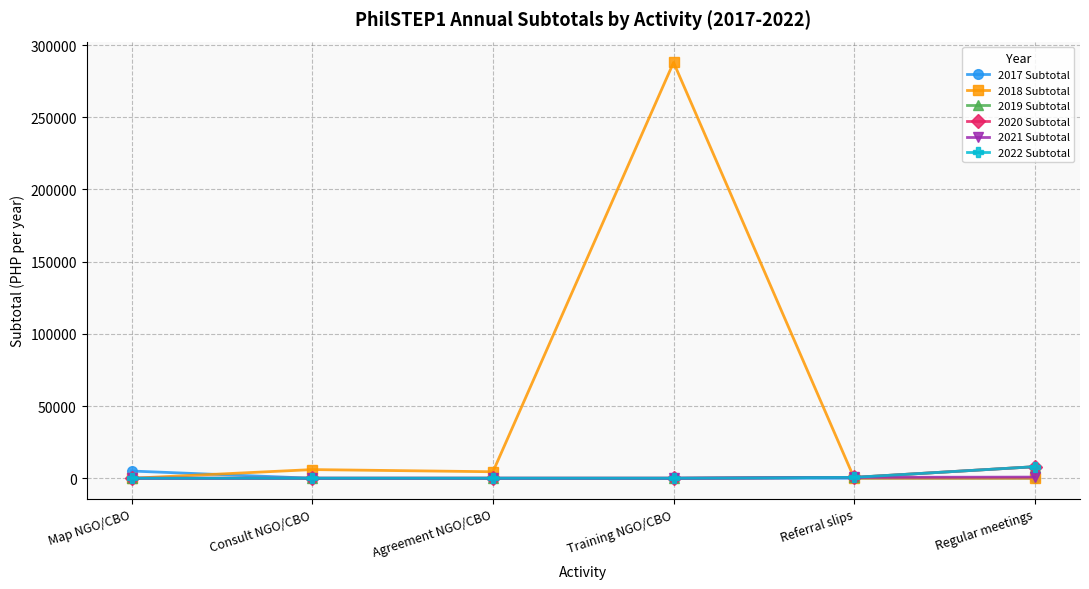

Does the chart display data point markers on the line(s)?

Yes